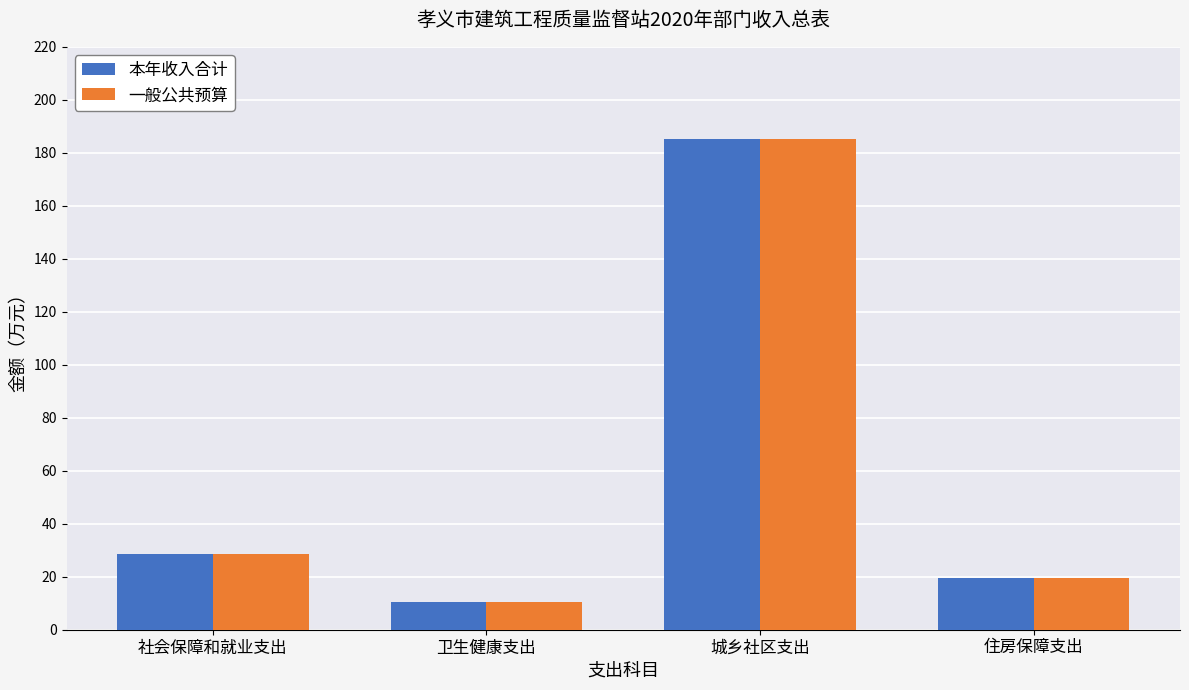

What are all the series names shown in the legend?

本年收入合计, 一般公共预算